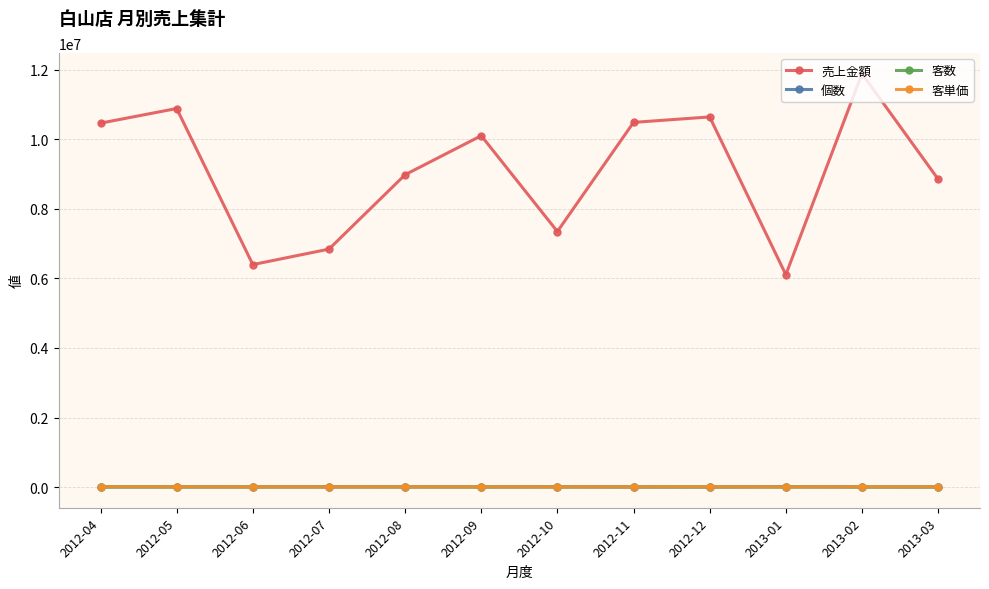

What is the label of the 6th point from the left?

2012-09